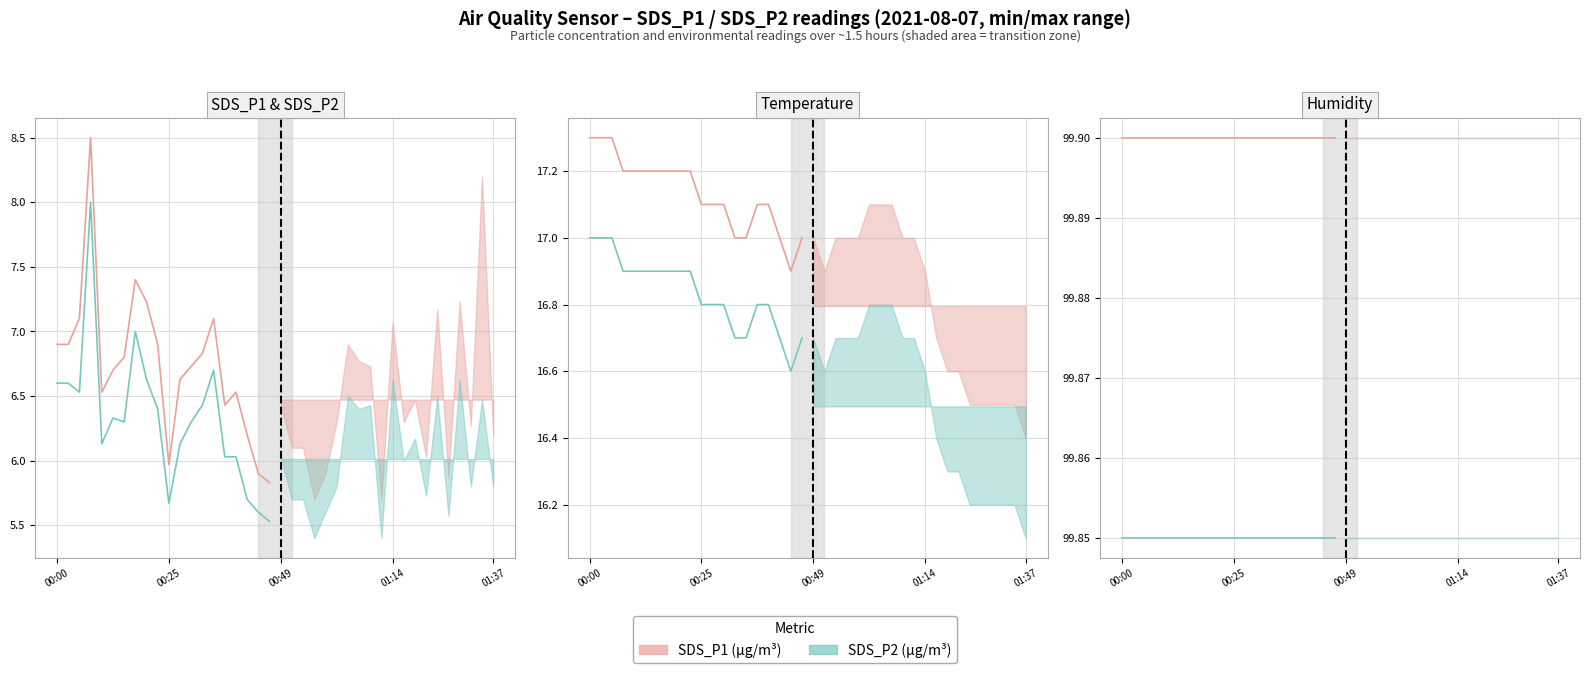

How many lines are shown in the chart?

6